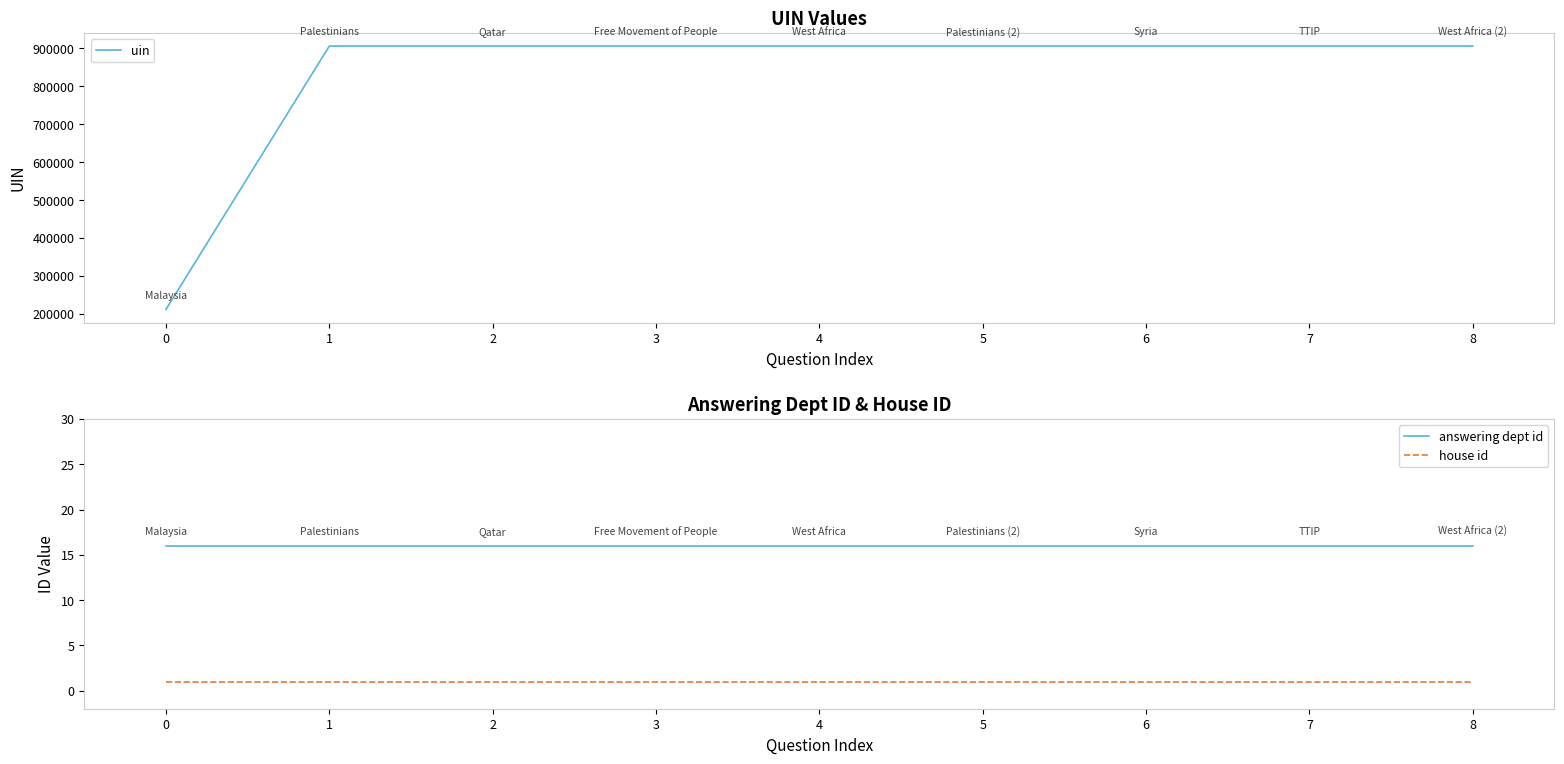

Between 8 and 5, which is larger?

5